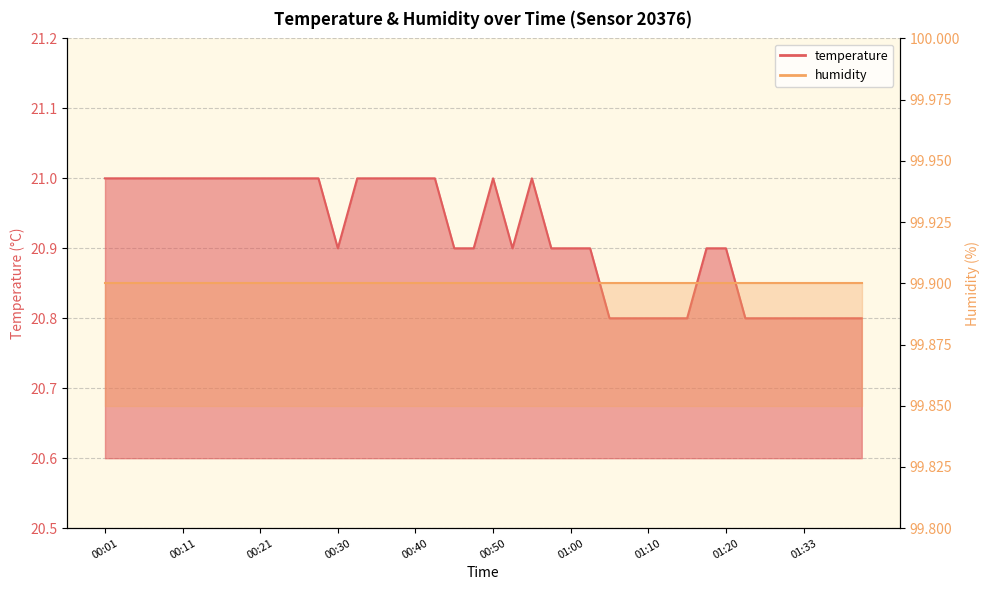

How many interior local peaks (higher than both neighbors) does the data have?

2